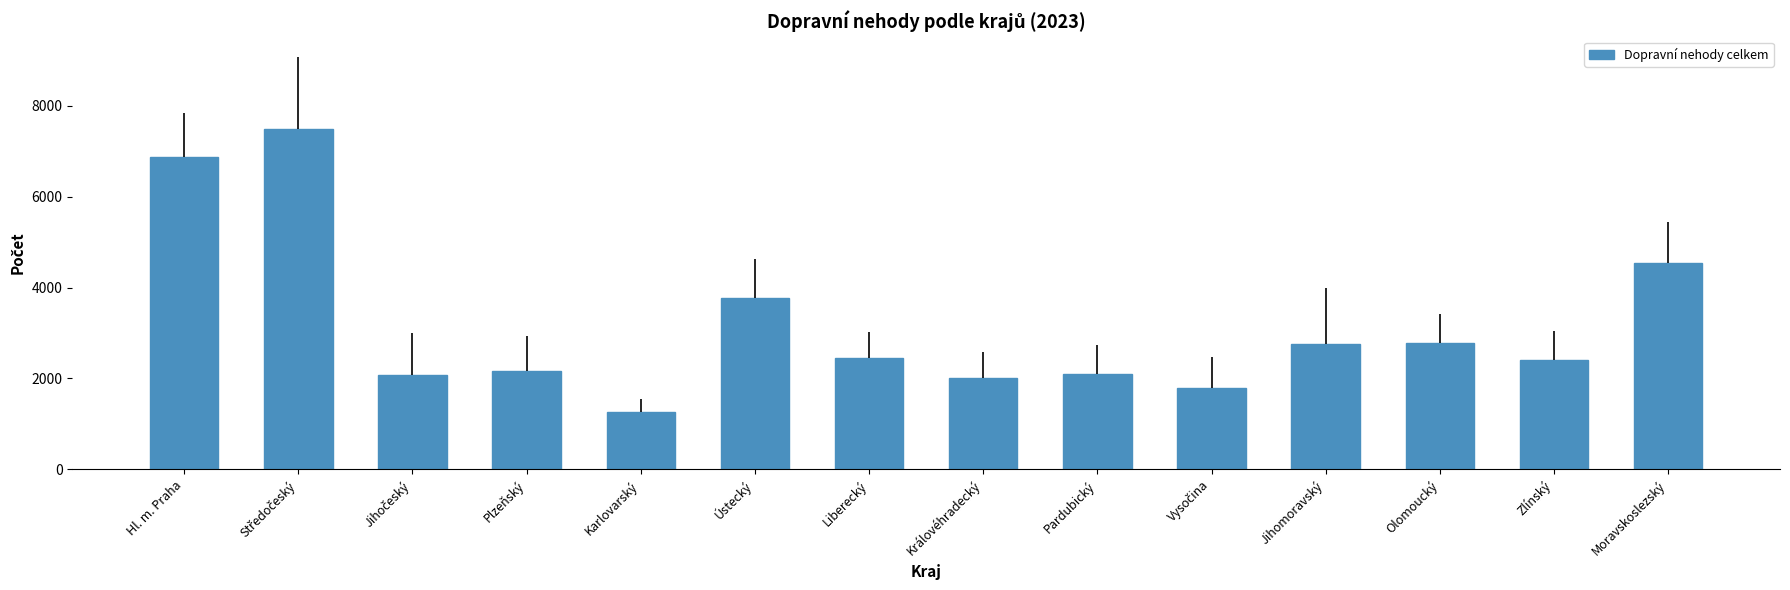

The chart shows a value of 2782 at Olomoucký. True or false?

True